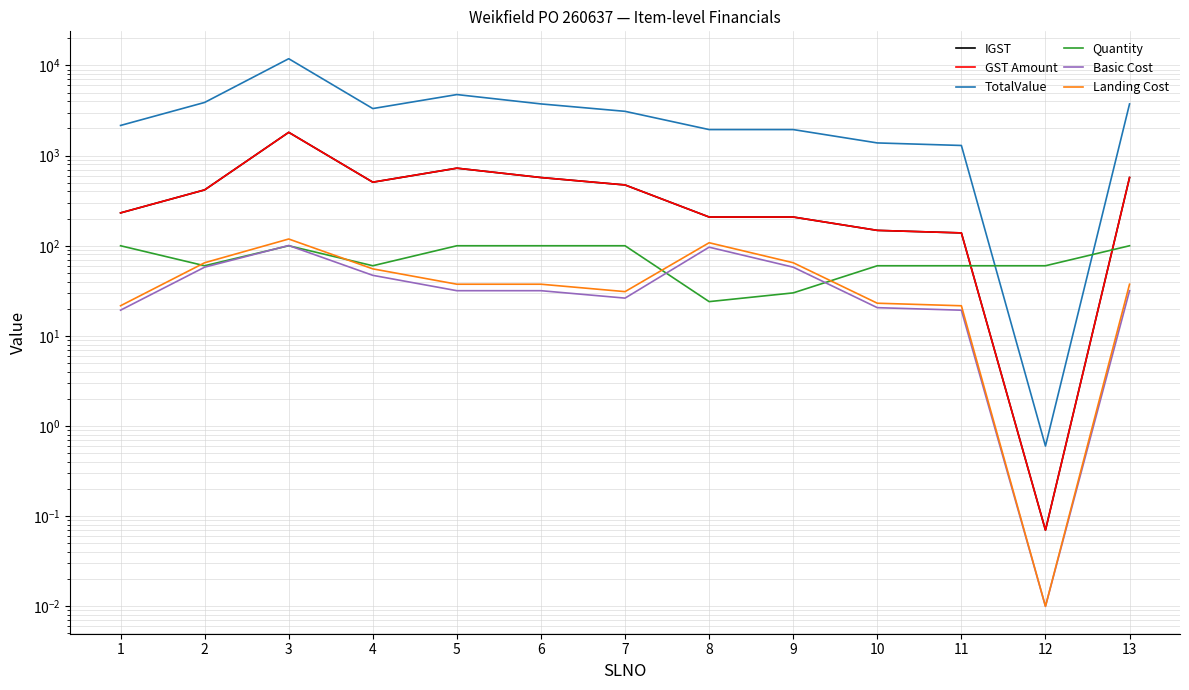

Count the Quantity values in the range 60 to 100.

11